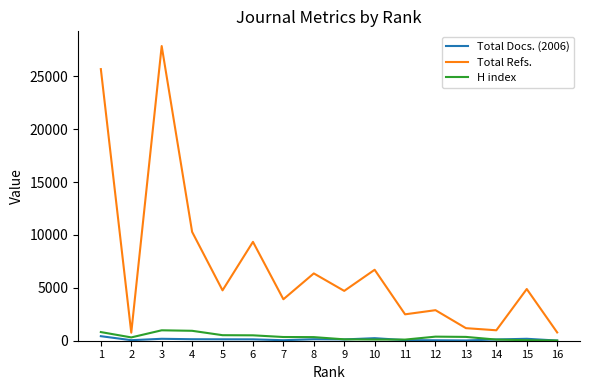

What is the sum of all Total Docs. (2006) values?

2059